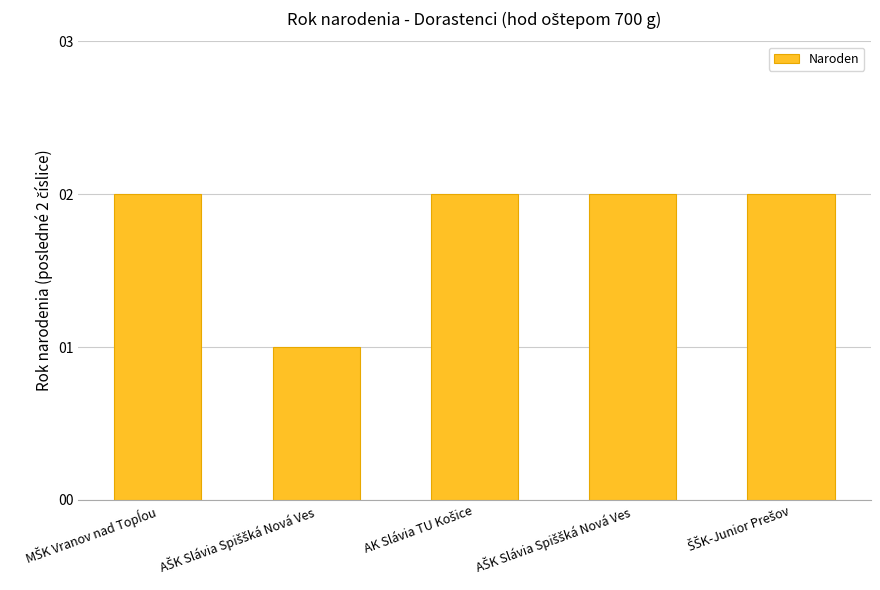

Are the bars grouped side by side (vs. stacked)?

No